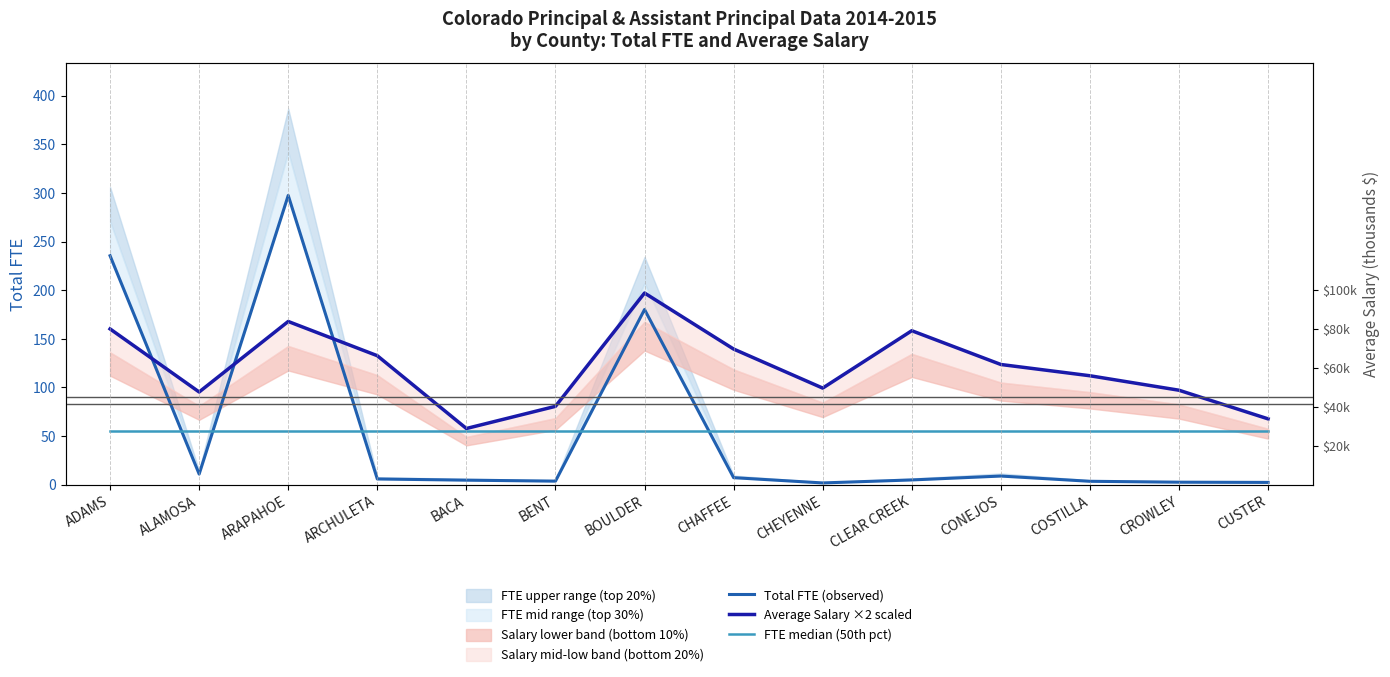

Where do Total FTE (observed) and FTE median (50th pct) first cross each other?

ADAMS and ALAMOSA